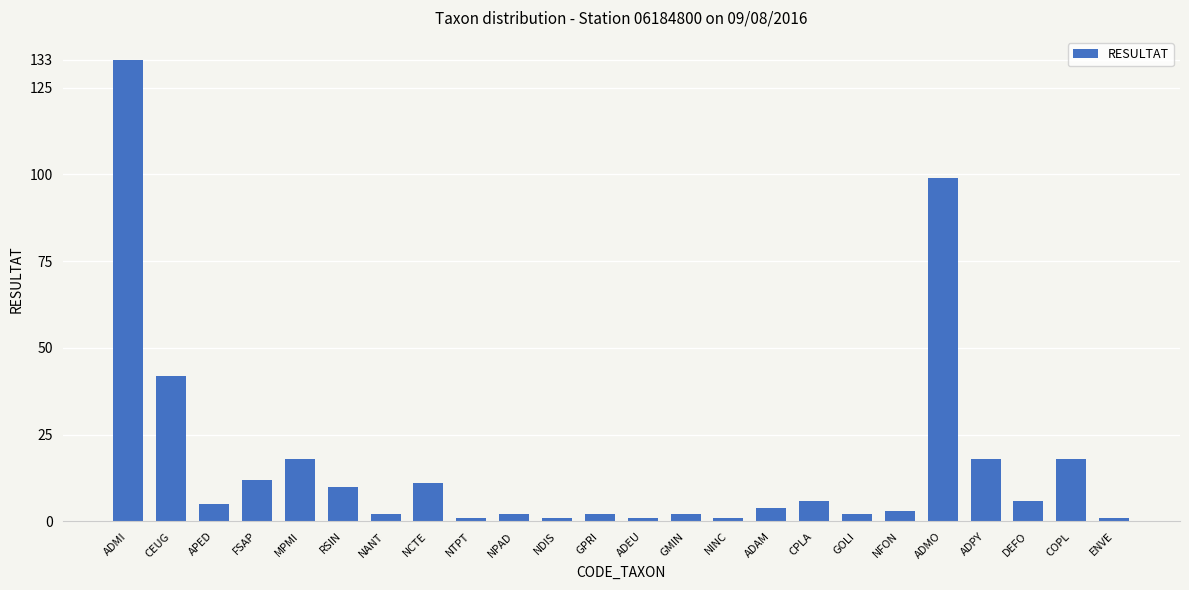

Are the bars grouped side by side (vs. stacked)?

No